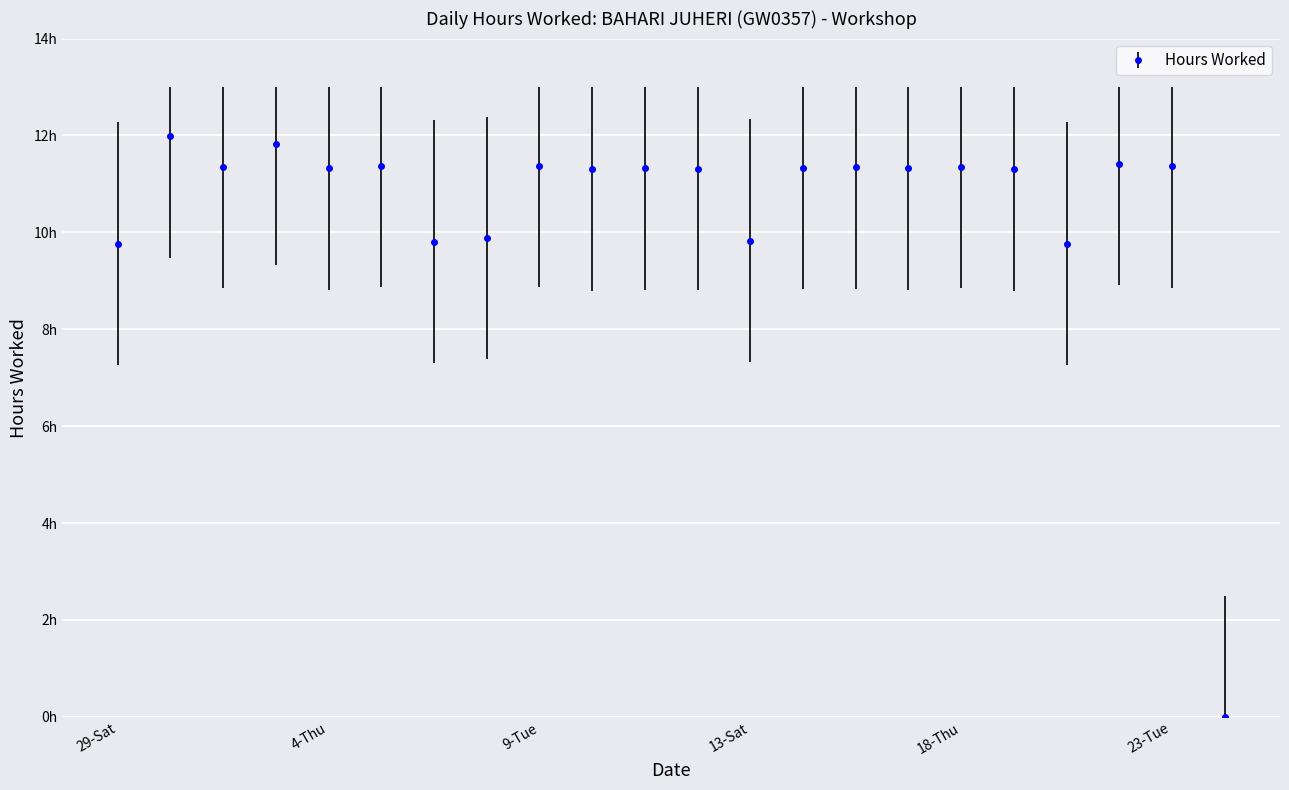

What is the sum of all values?

231.7